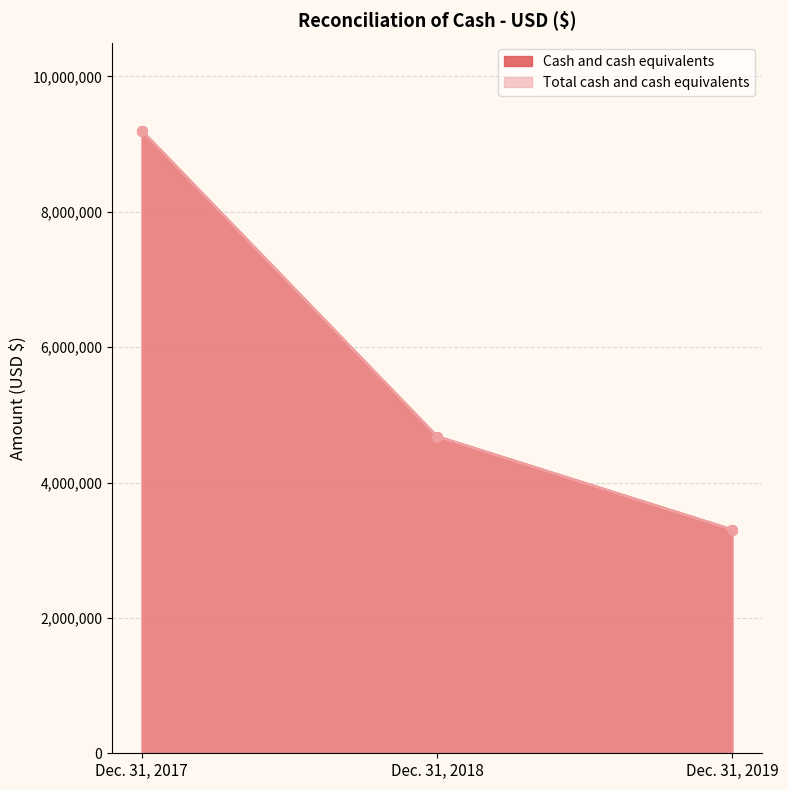

How many lines are shown in the chart?

2